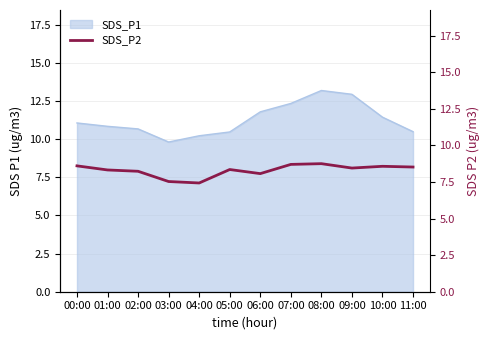

At which label is the value closest to 8?

06:00